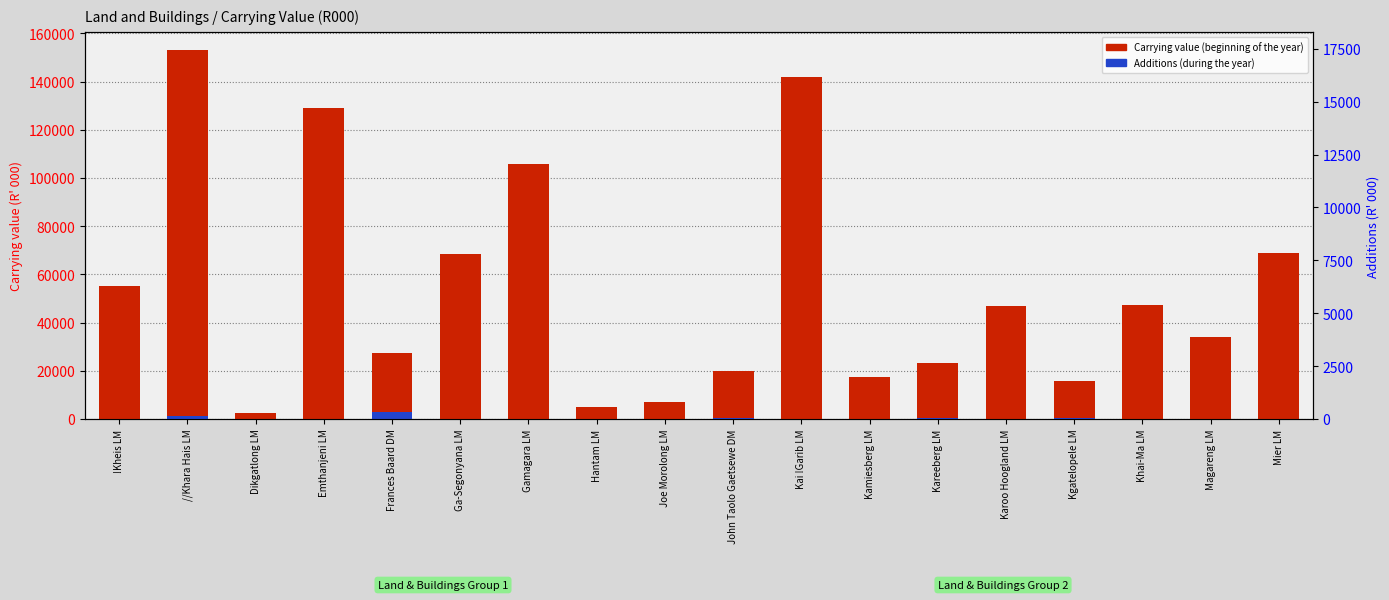

At which label does Carrying value (beginning of the year) first exceed 46676?

!Kheis LM